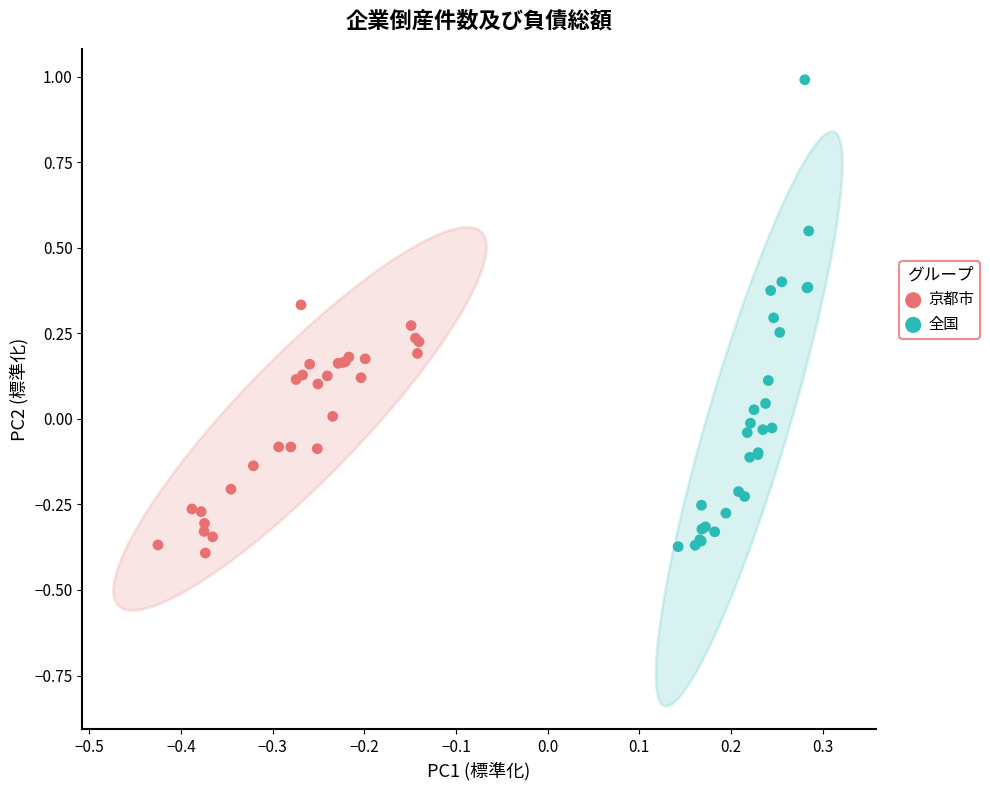

Which series reaches the maximum Y coordinate?

全国